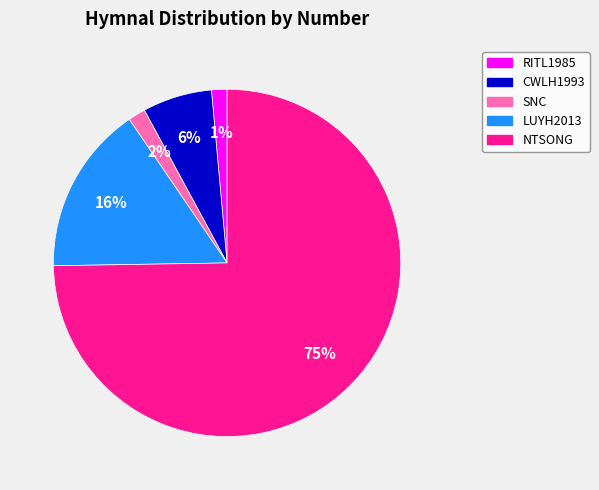

To the nearest percent, what is the average slice percentage?

20%